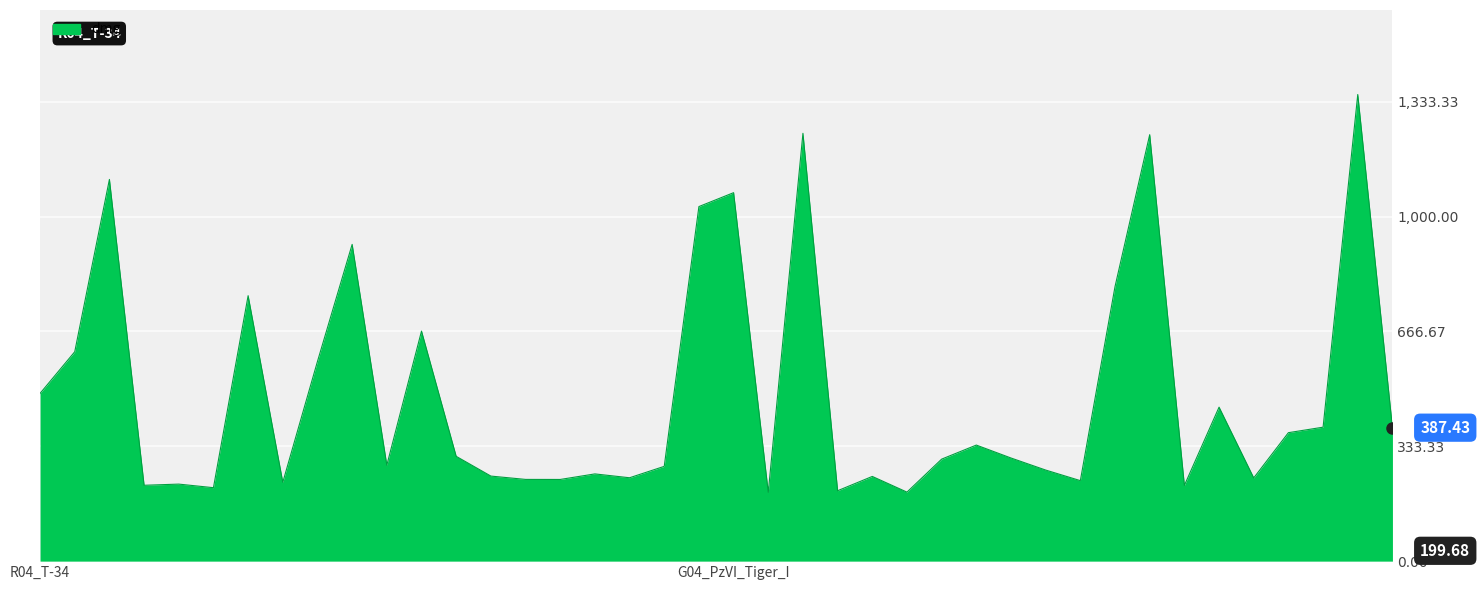

True or false: the data has more than 2 interior local peaks.

True